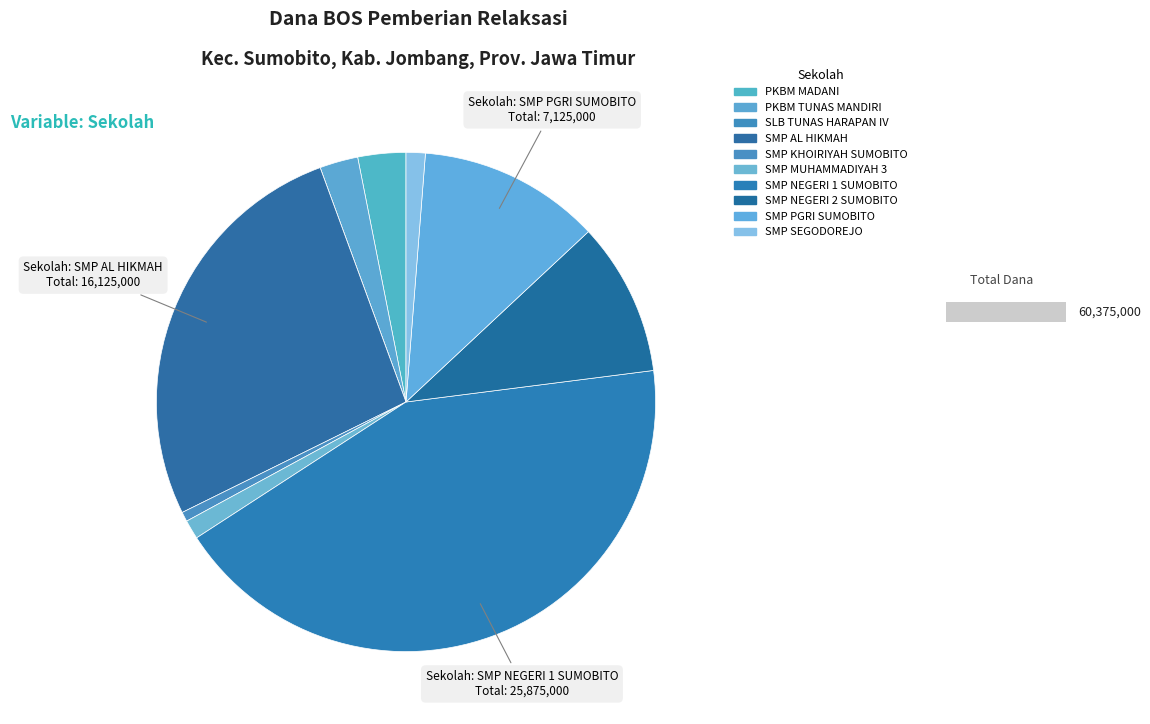

How many segments does this pie chart have?

10